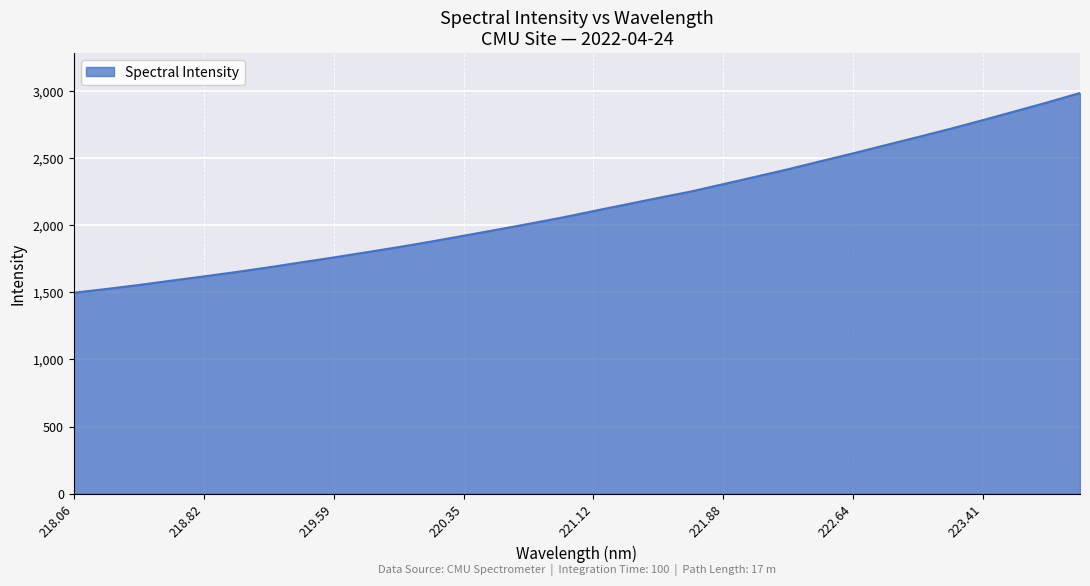

What is the minimum value shown in the chart?

1496.9